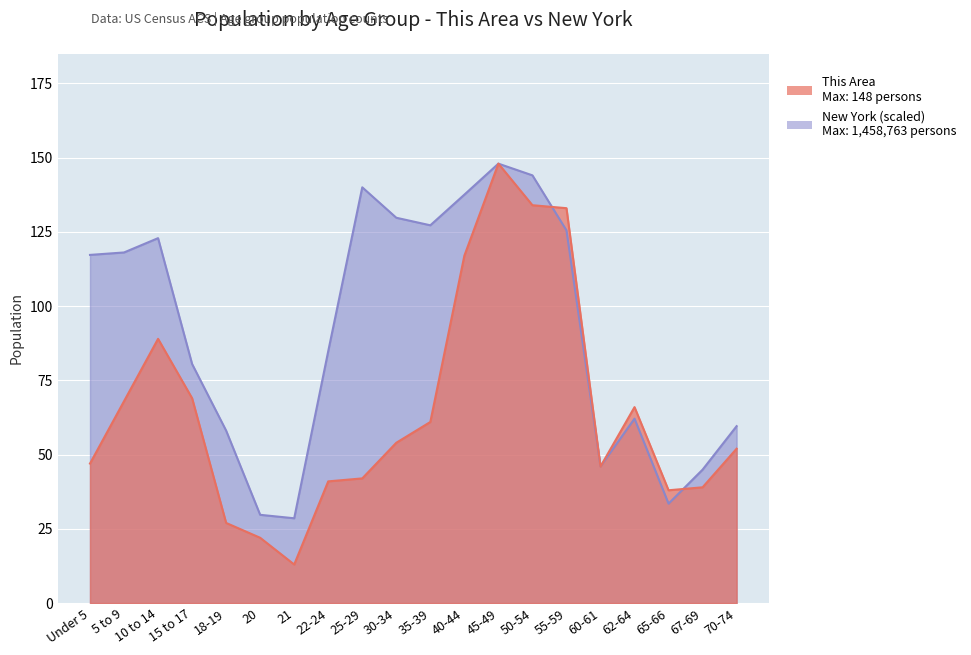

What is the difference between the maximum and minimum values in the New York series?

119.4